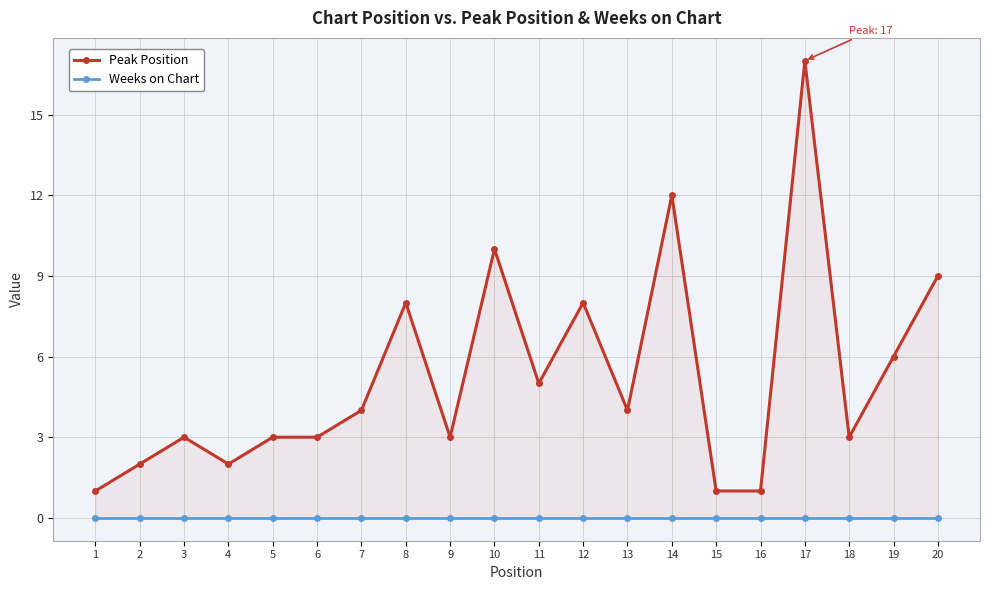

Reading left to right, what are all the values shown in this chart?

Peak Position: 1	2	3	2	3	3	4	8	3	10	5	8	4	12	1	1	17	3	6	9
Weeks on Chart: 0	0	0	0	0	0	0	0	0	0	0	0	0	0	0	0	0	0	0	0